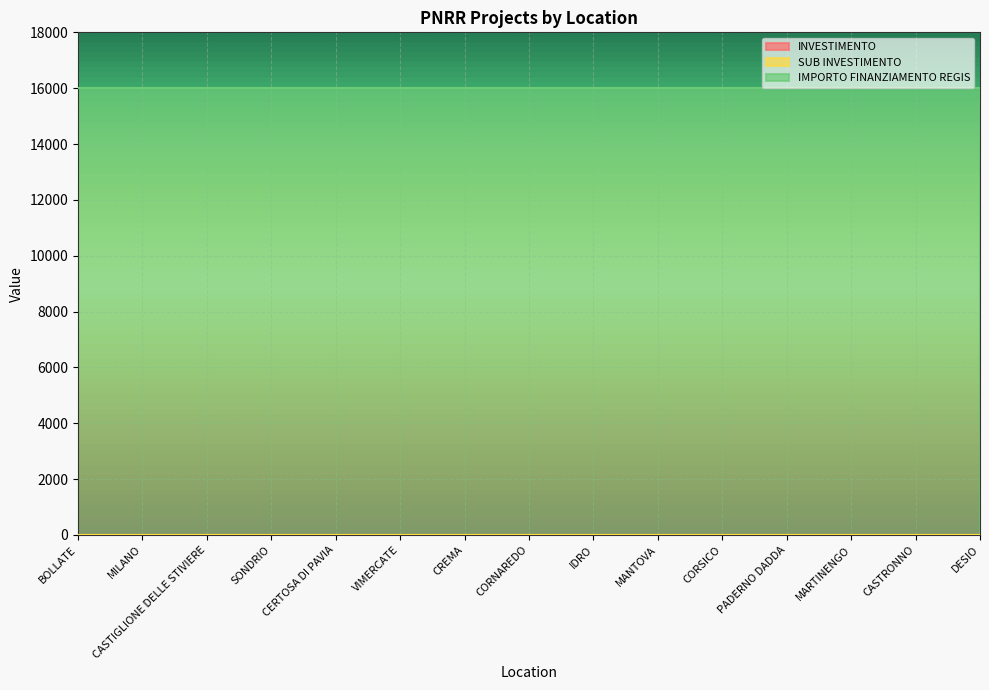

True or false: SUB INVESTIMENTO has more than 1 points higher than both neighbors.

False